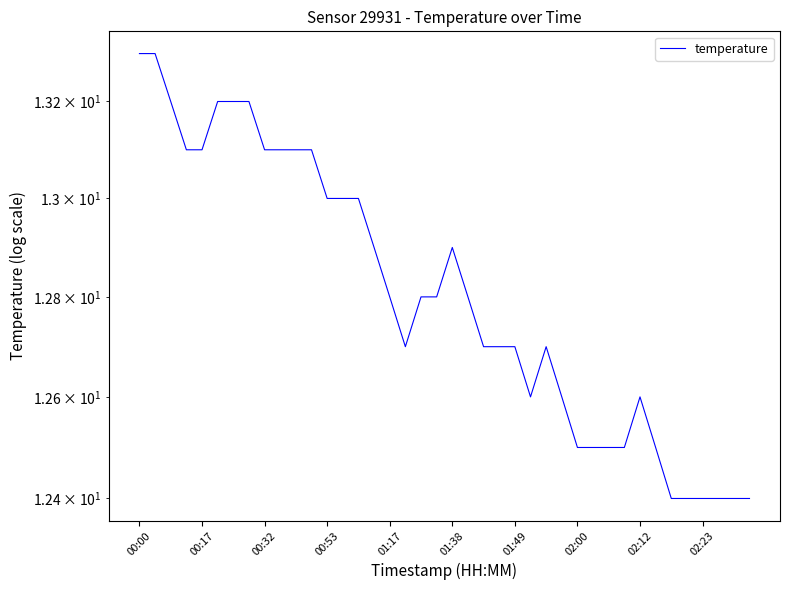

Is it true that the value at 02:23 is 12.4?

True